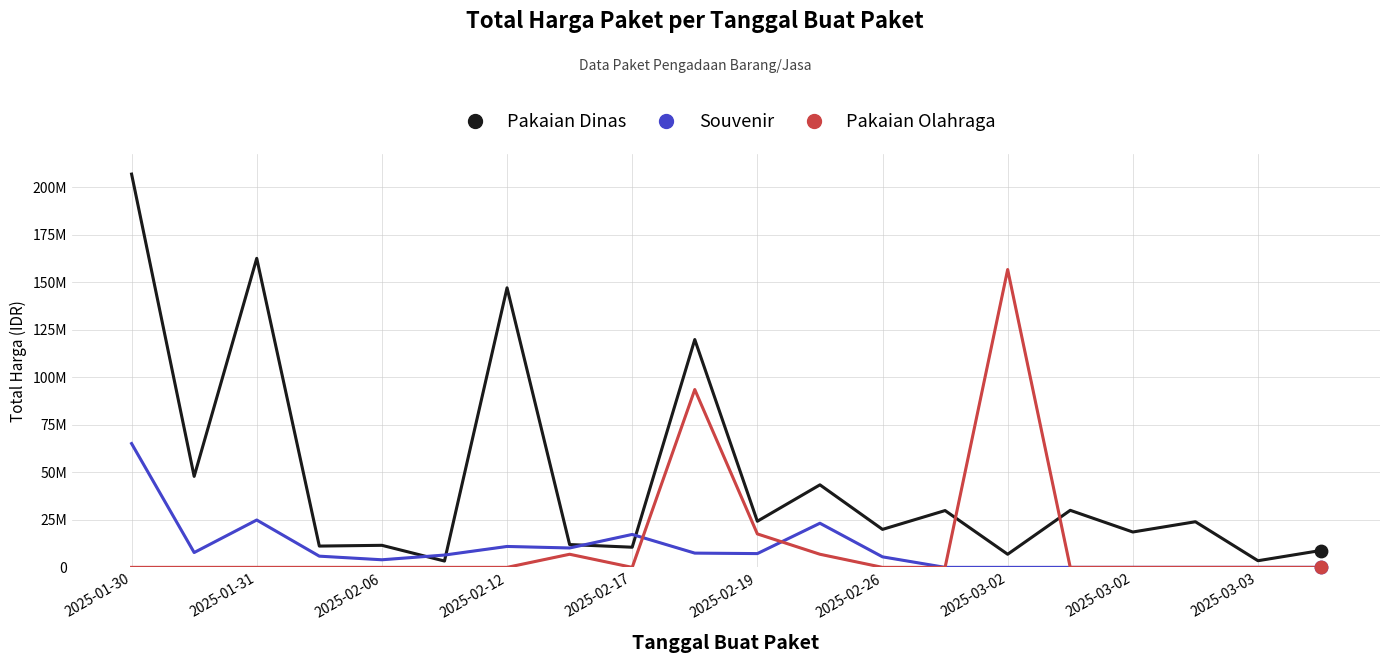

Does the chart have visible grid lines?

Yes